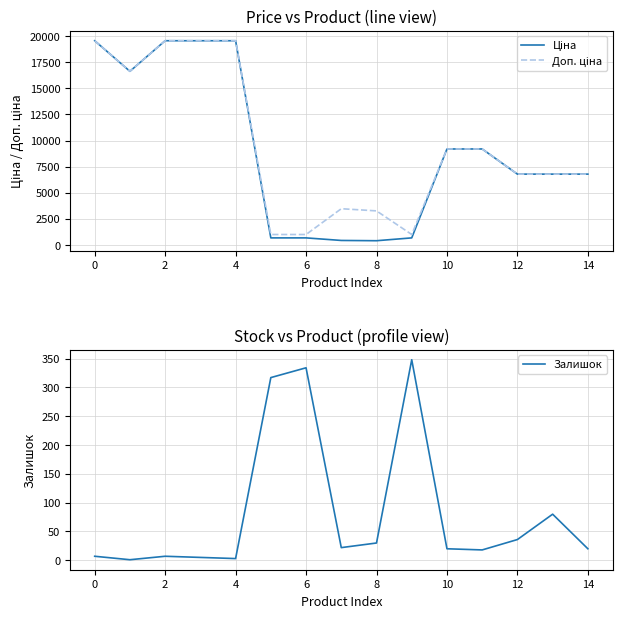

Reading left to right, extract all data points from this chart.

Ціна: 19564.9	16636.8	19564.9	19564.9	19564.9	679.8	679.8	434.3	408.2	679.8	9196.3	9196.3	6787.1	6787.1	6787.1
Доп. ціна: 19564.9	16636.8	19564.9	19564.9	19564.9	1004.1	1004.1	3474.1	3265.8	1004.1	9196.3	9196.3	6787.1	6787.1	6787.1
Залишок: 7.0	1.0	7.0	5.0	3.0	317.0	334.0	22.0	30.0	348.0	20.0	18.0	36.0	80.0	20.0